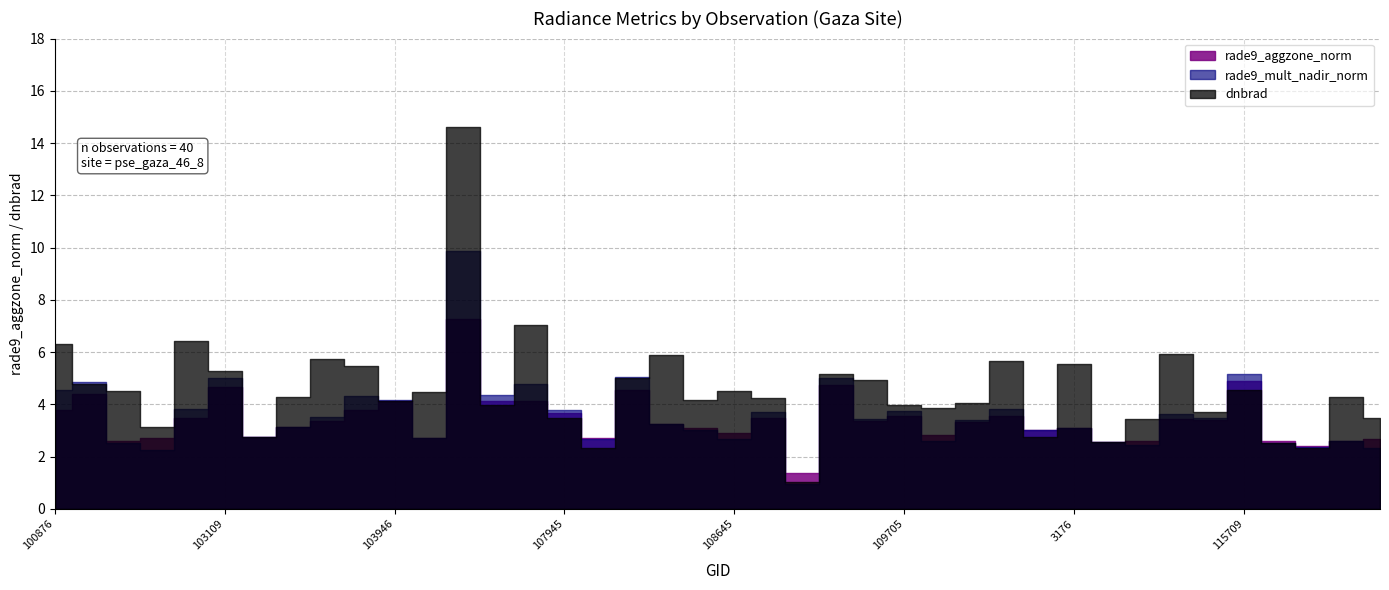

What value does the rade9_mult_nadir_norm series have at 1880?

5.1